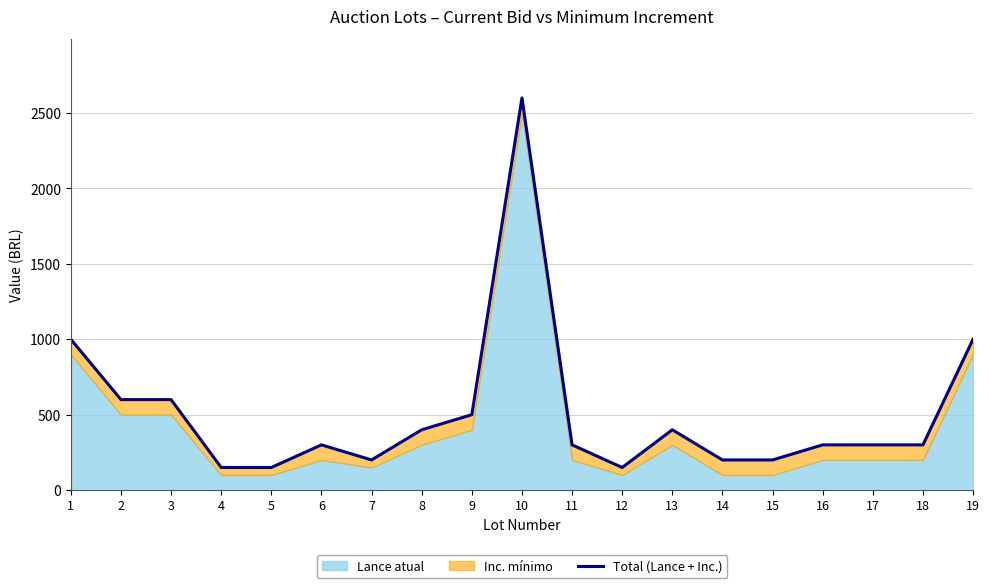

At which category does the chart reach its peak across all series?

10